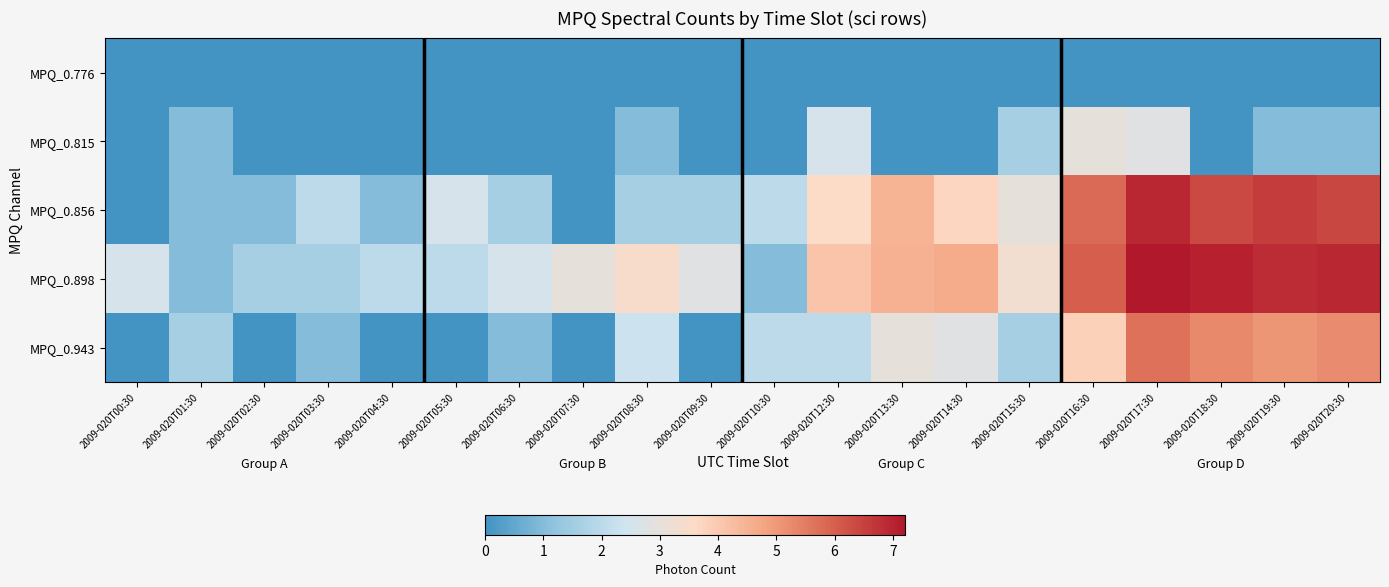

Rank the series by their average value, from lowest to highest.

MPQ_0.776, MPQ_0.815, MPQ_0.943, MPQ_0.856, MPQ_0.898